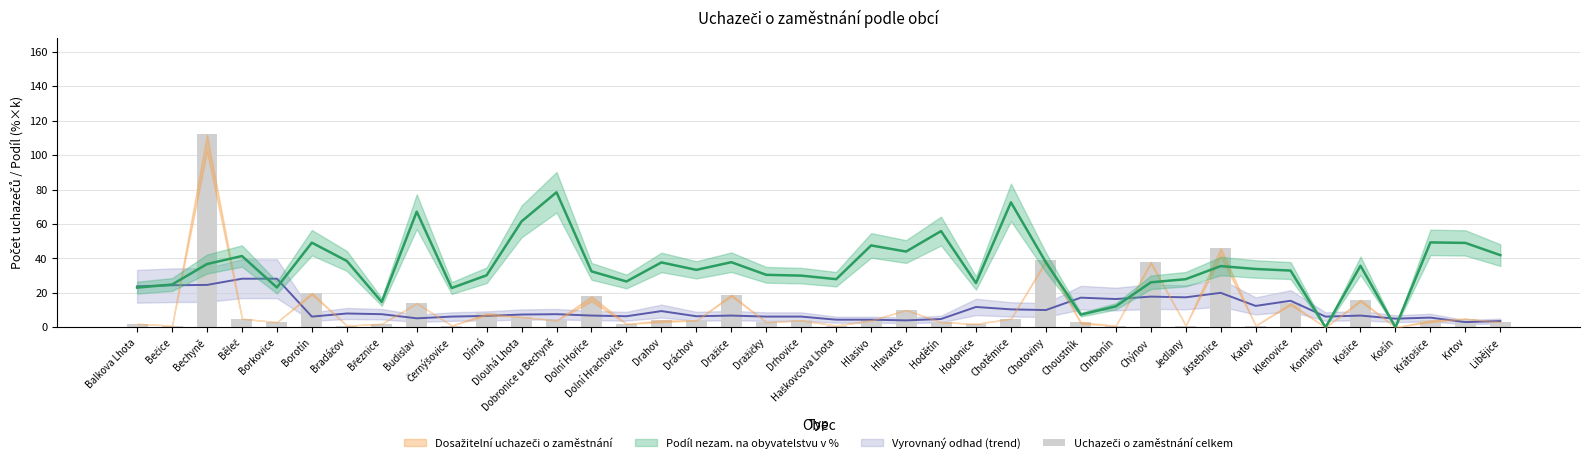

Rank the categories by value from highest to lowest.

Bechyně, Jistebnice, Chotoviny, Chýnov, Borotín, Dražice, Dolní Hořice, Košice, Budislav, Klenovice, Hlavatce, Dírná, Dlouhá Lhota, Běleč, Chotěmice, Krtov, Dobronice u Bechyně, Drahov, Dráchov, Drhovice, Hlasivo, Krátošice, Borkovice, Dražičky, Hodětín, Choustník, Libějice, Balkova Lhota, Březnice, Dolní Hrachovice, Hodonice, Bečice, Bradáčov, Černýšovice, Haškovcova Lhota, Chrbonín, Jedlany, Katov, Komárov, Košín